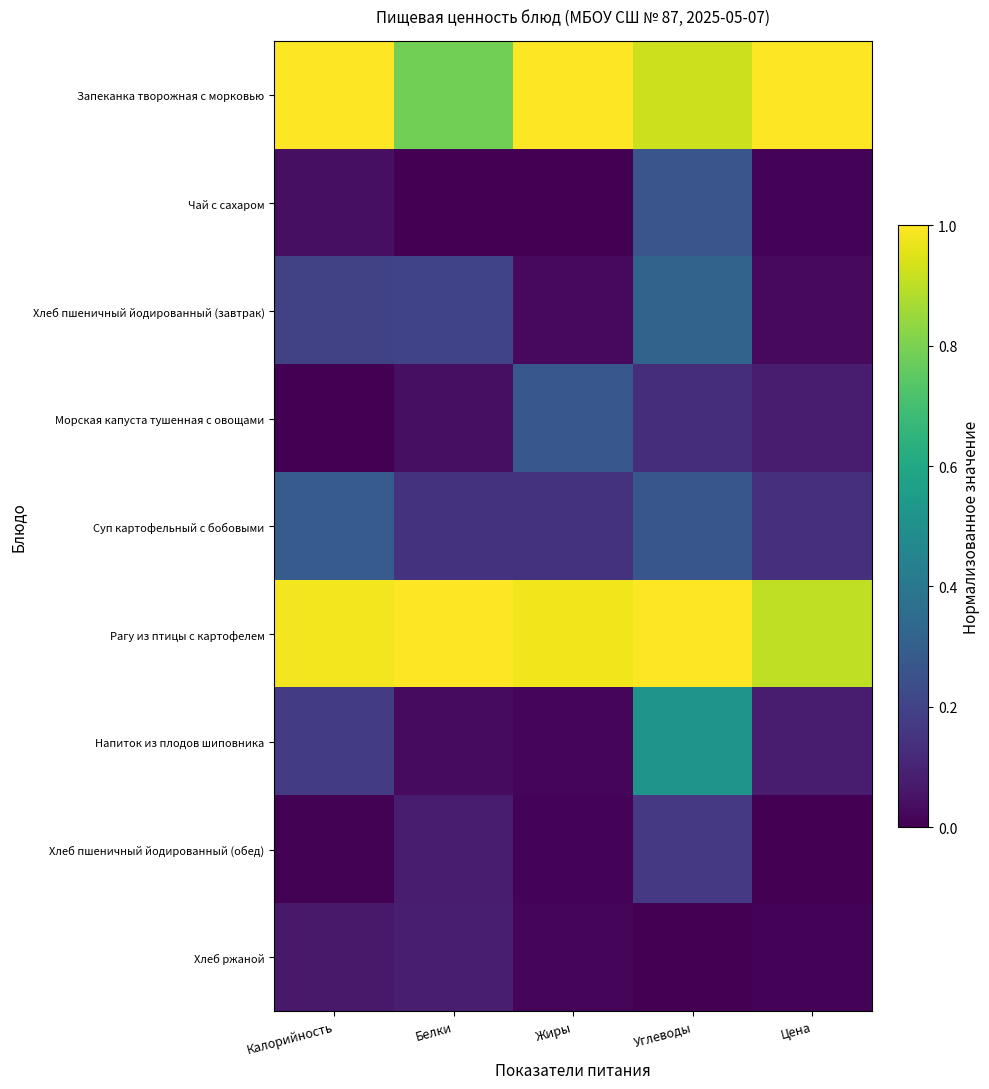

Between Цена and Жиры, which is larger?

Цена